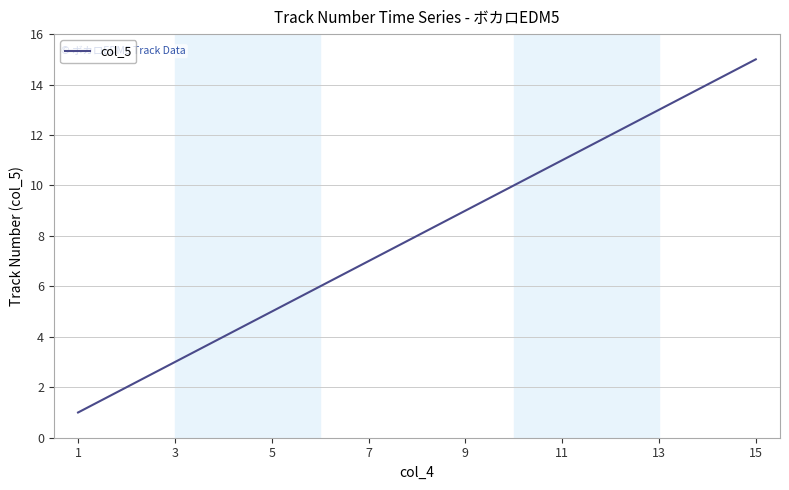

What is the difference between the maximum and minimum values?

14